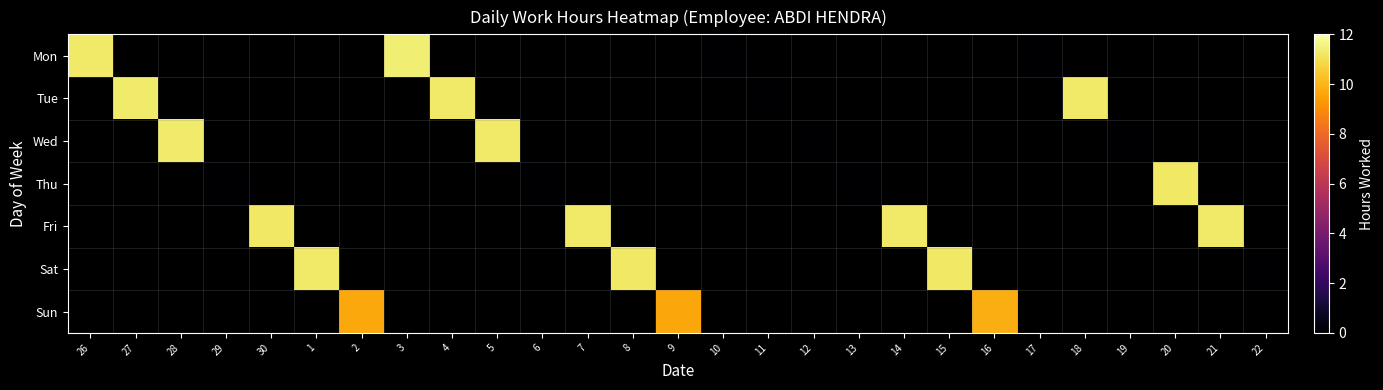

The Mon series shows 0.0 at 10. True or false?

True